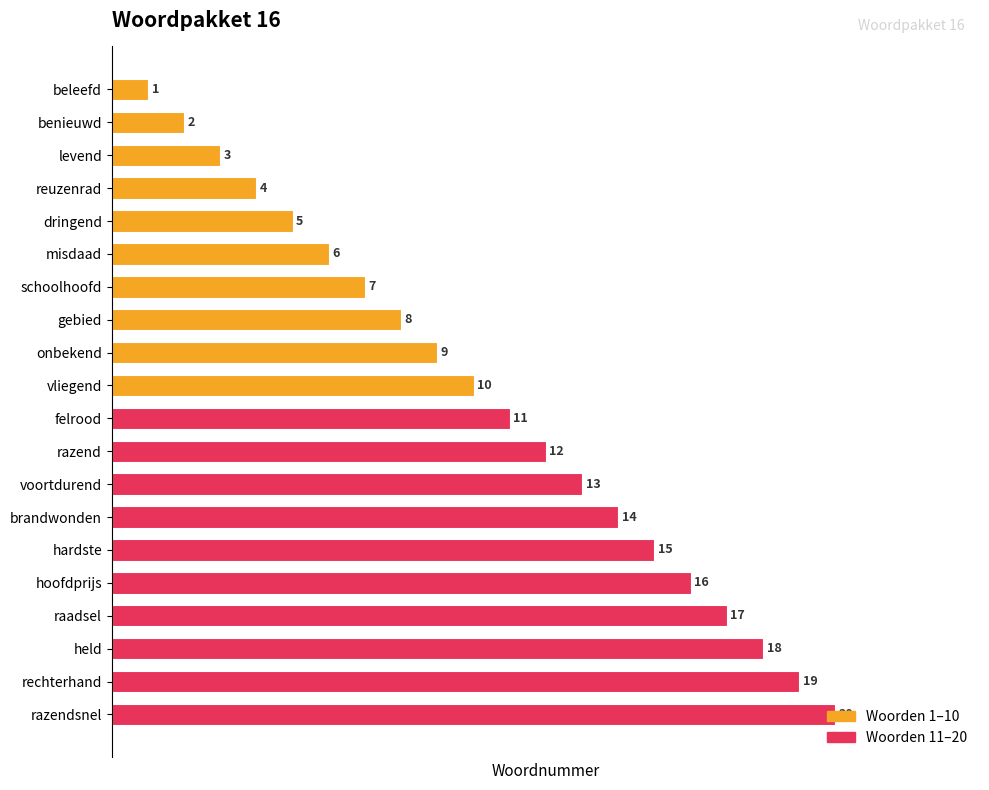

Rank the categories by value from lowest to highest.

beleefd, benieuwd, levend, reuzenrad, dringend, misdaad, schoolhoofd, gebied, onbekend, vliegend, felrood, razend, voortdurend, brandwonden, hardste, hoofdprijs, raadsel, held, rechterhand, razendsnel